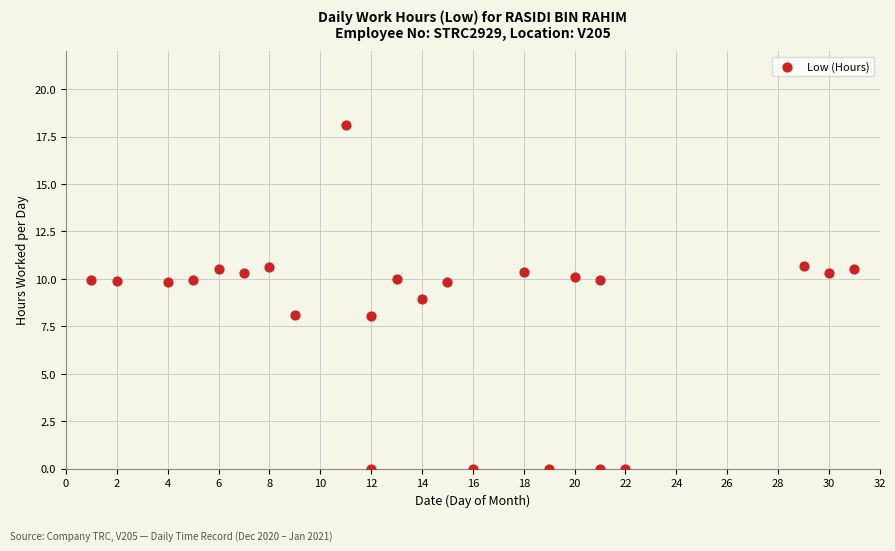

What is the range of Y values (max minus min)?

18.1